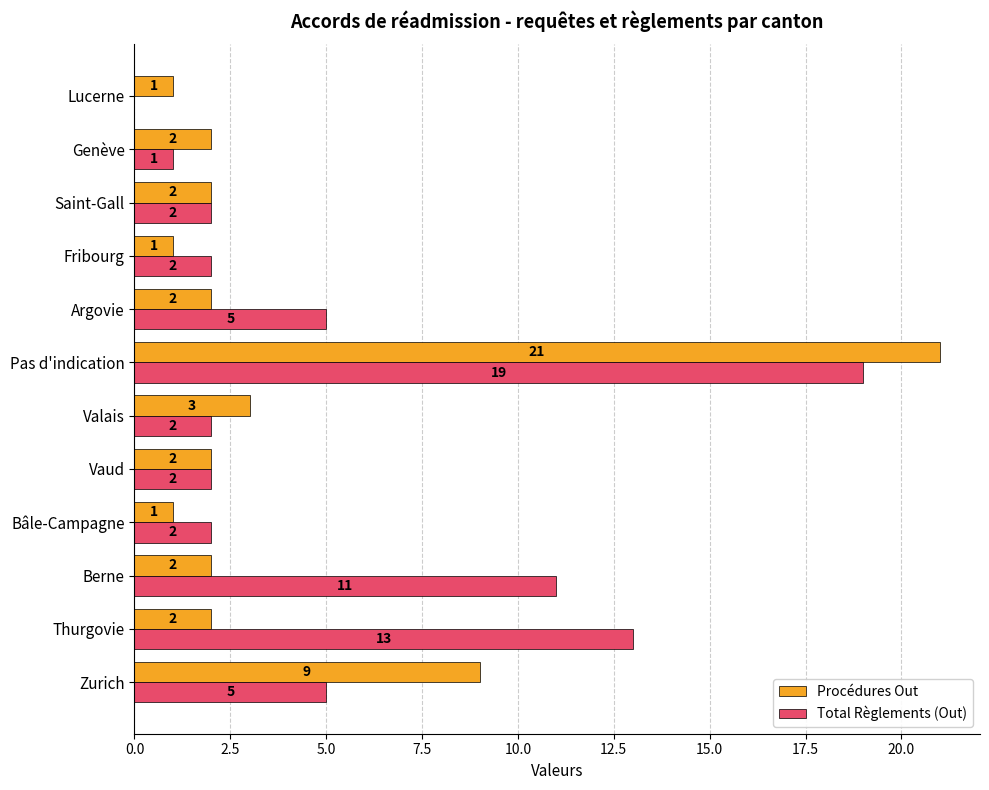

What is the sum of the Procédures Out values at Valais and Genève?

5